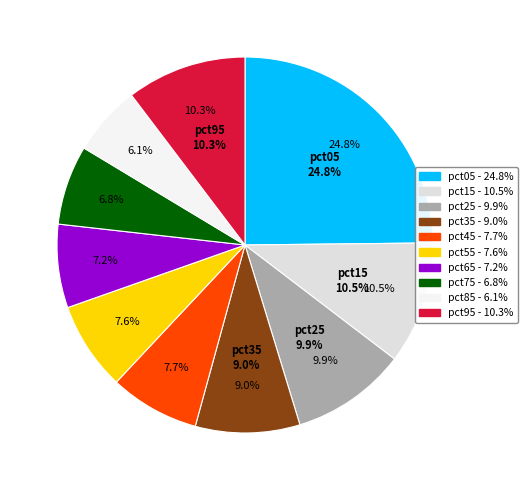

What percentage is the pct45 slice, to the nearest percent?

8%